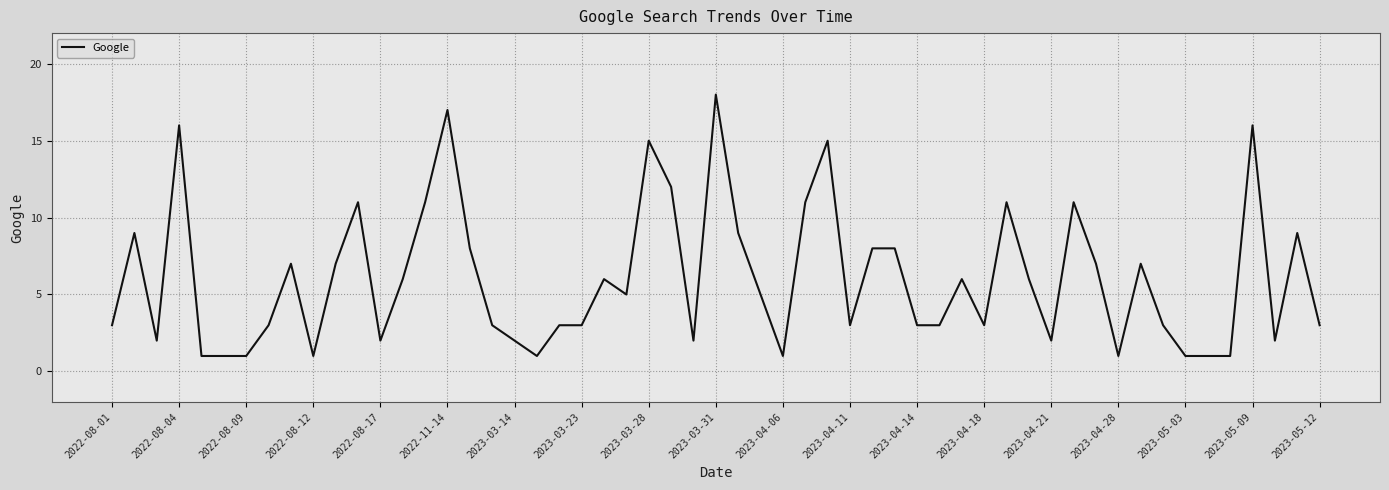

What is the greatest value displayed?

18